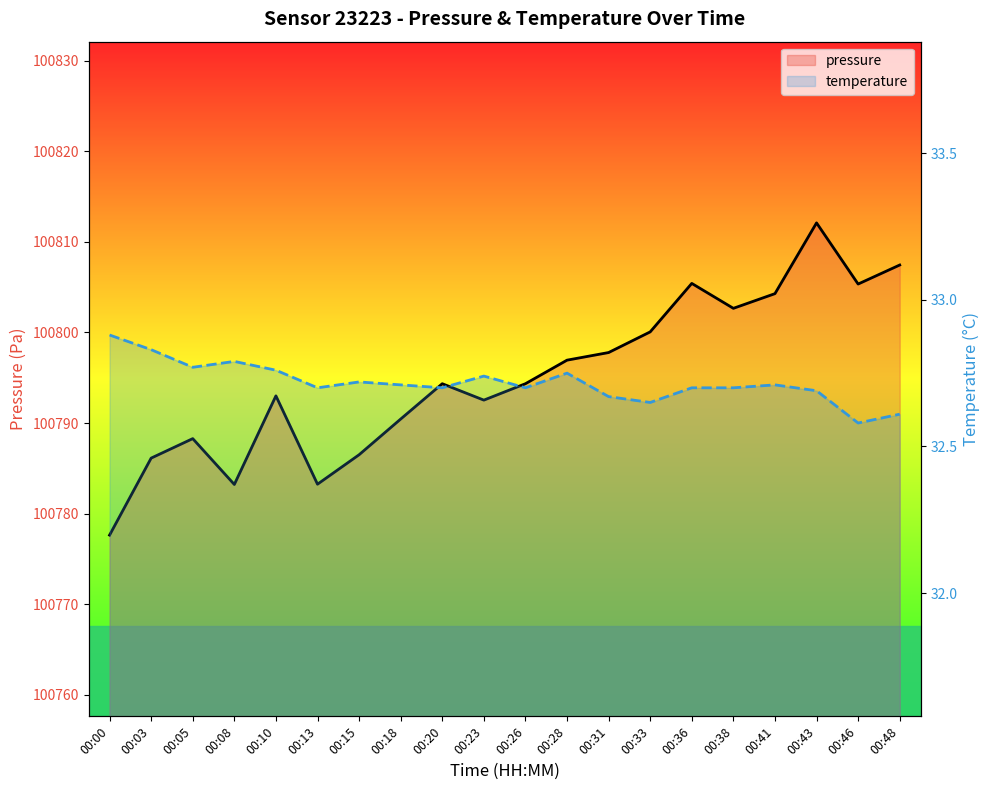

At which category is the sum across all series the highest?

00:43